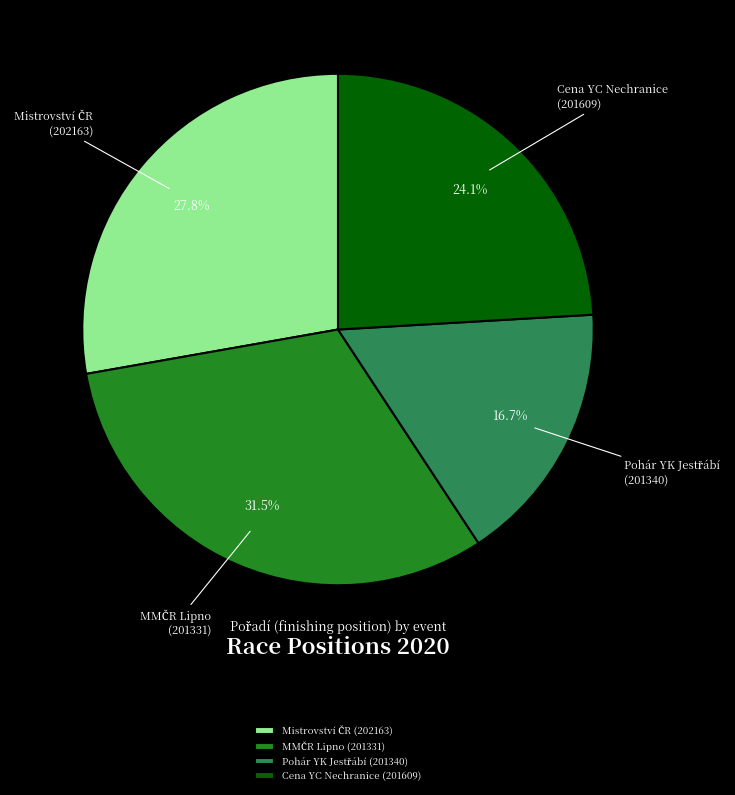

What percentage is NOT represented by Cena YC Nechranice (201609)?

75.9%